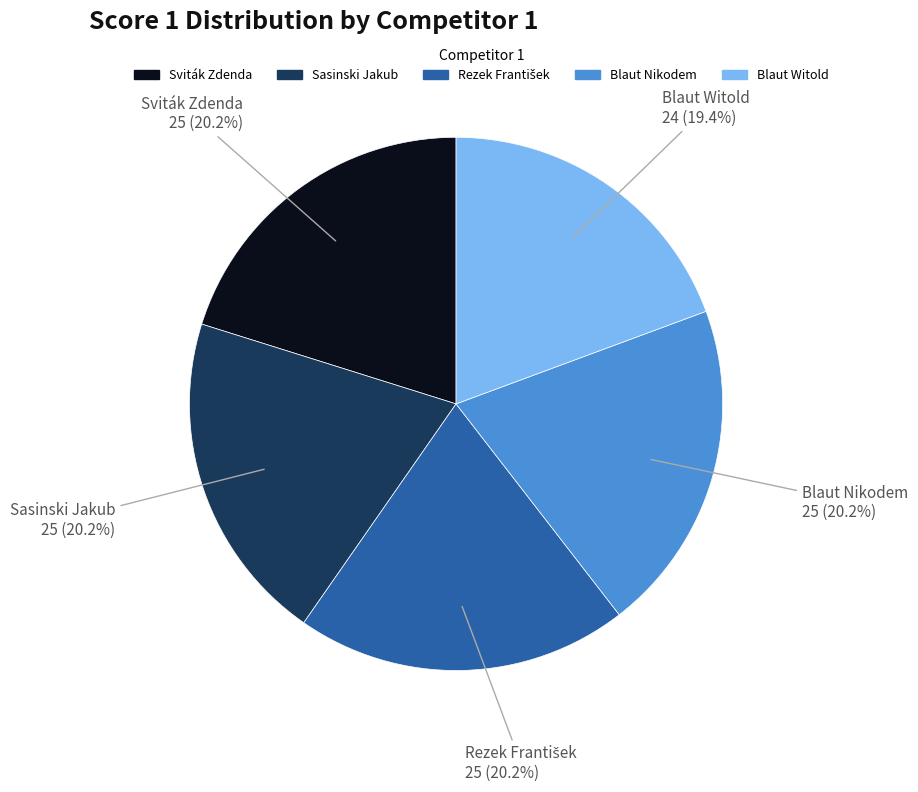

Is there any slice that represents more than half of the pie?

No